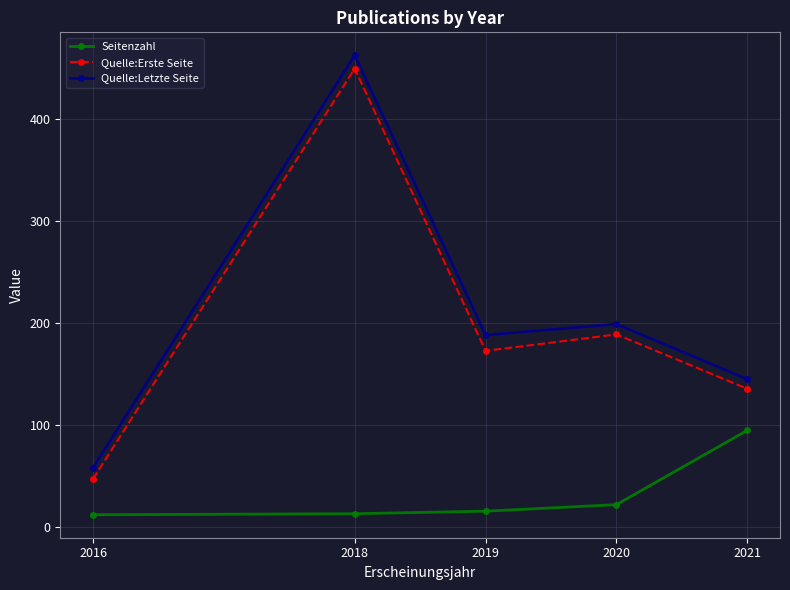

The Quelle:Erste Seite series shows 449.0 at 2018. True or false?

True